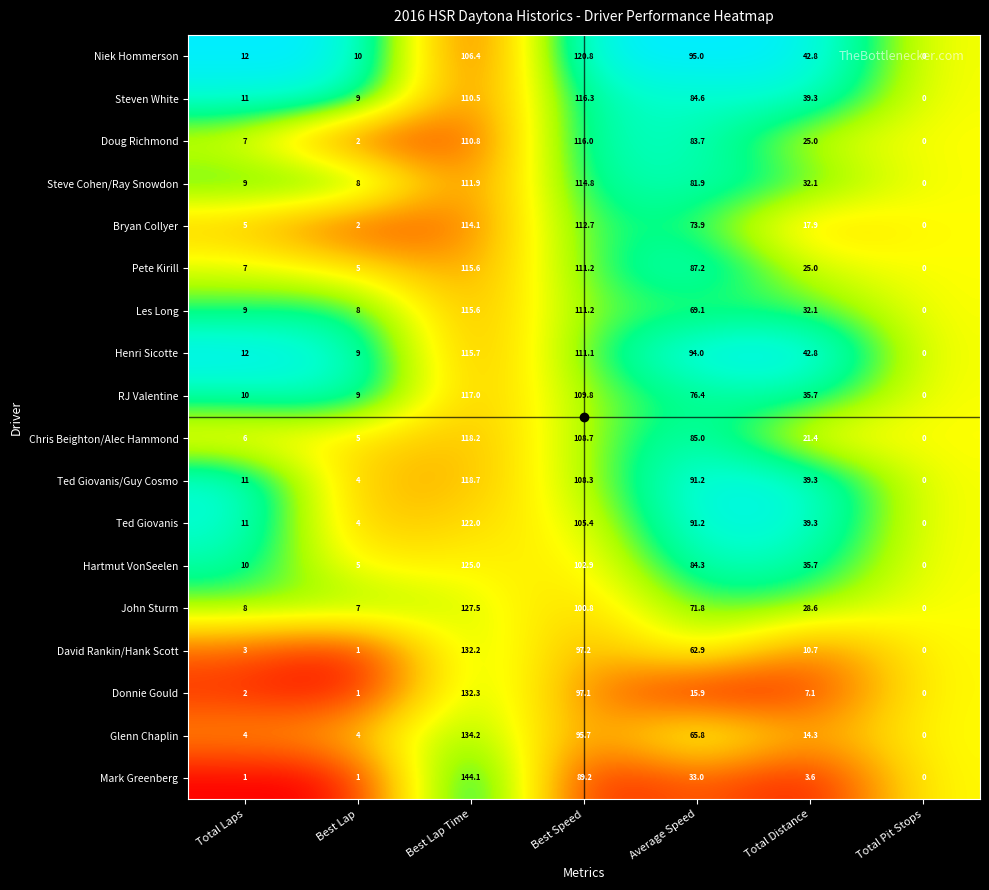

The value of Doug Richmond at Best Lap is 2.0. True or false?

True